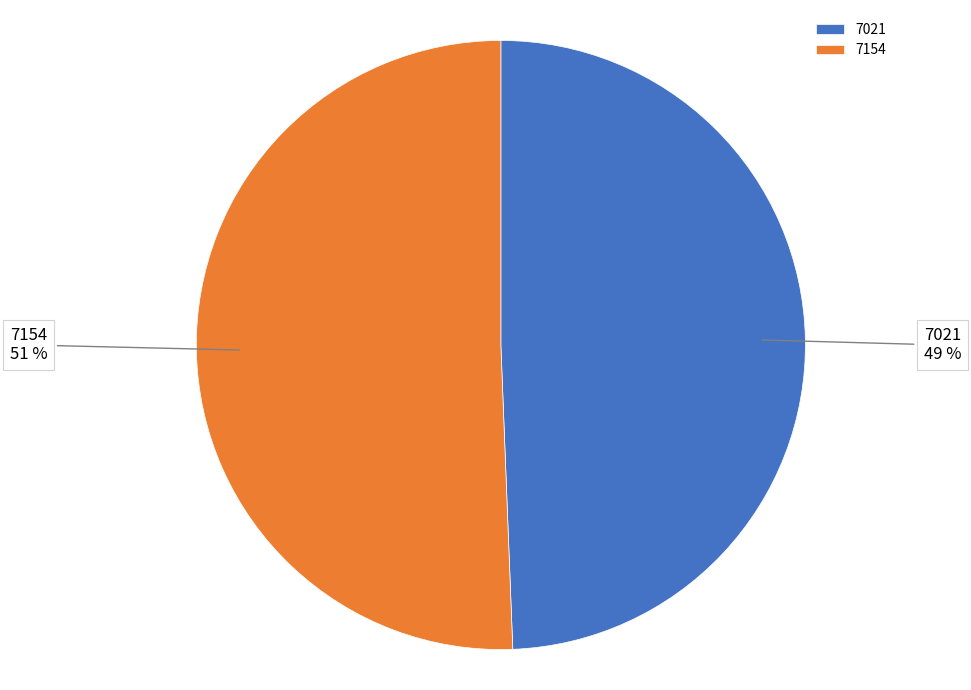

To the nearest percent, what portion does 7154 represent?

51%